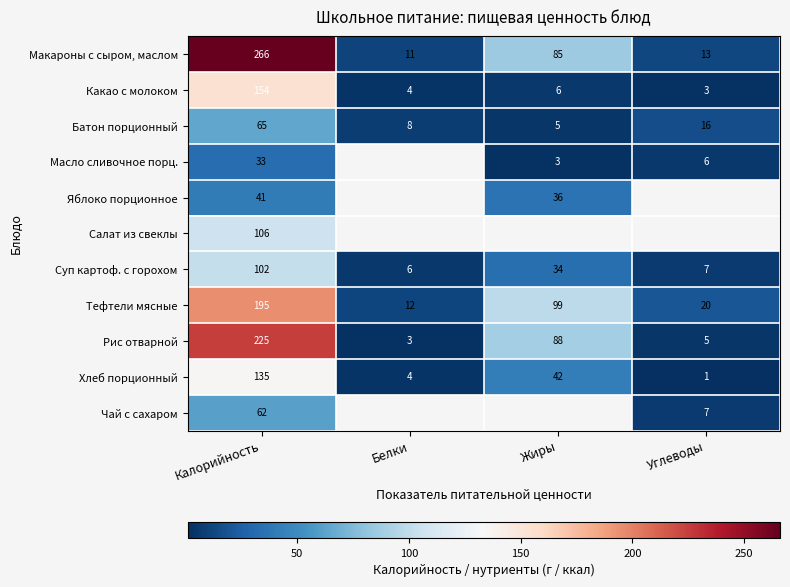

What is the average value of the Тефтели мясные series?

82